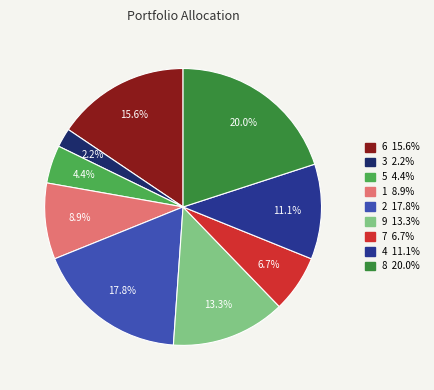

True or false: 9 accounts for 1% of the total.

False